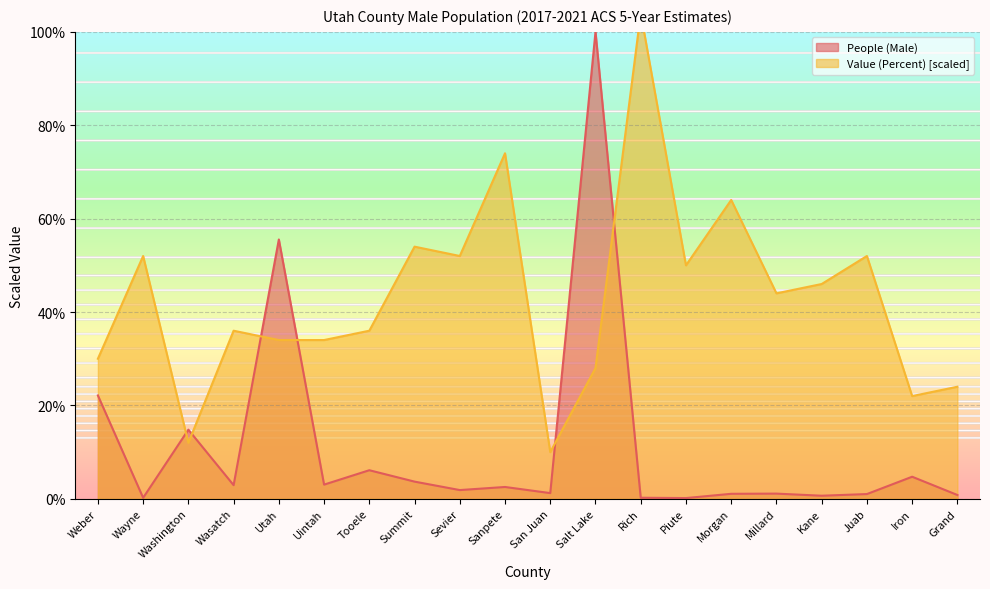

At which label does People (Male) first exceed 2?

Weber